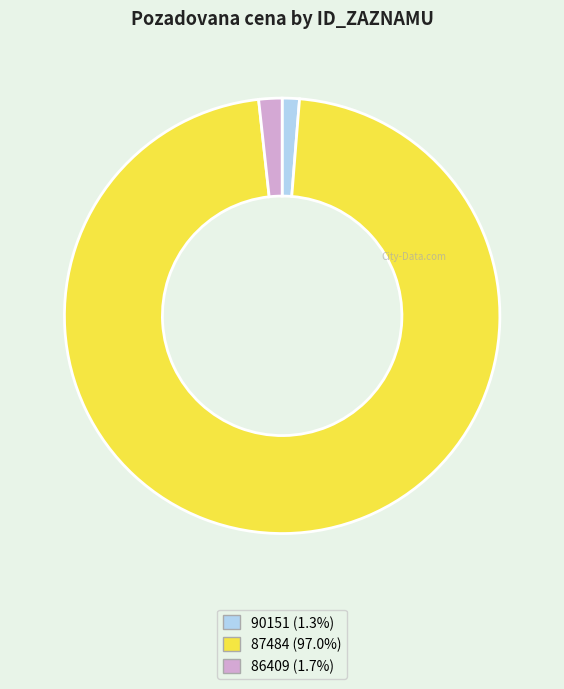

Does 87484 (97.0%) represent more than half of the total?

Yes